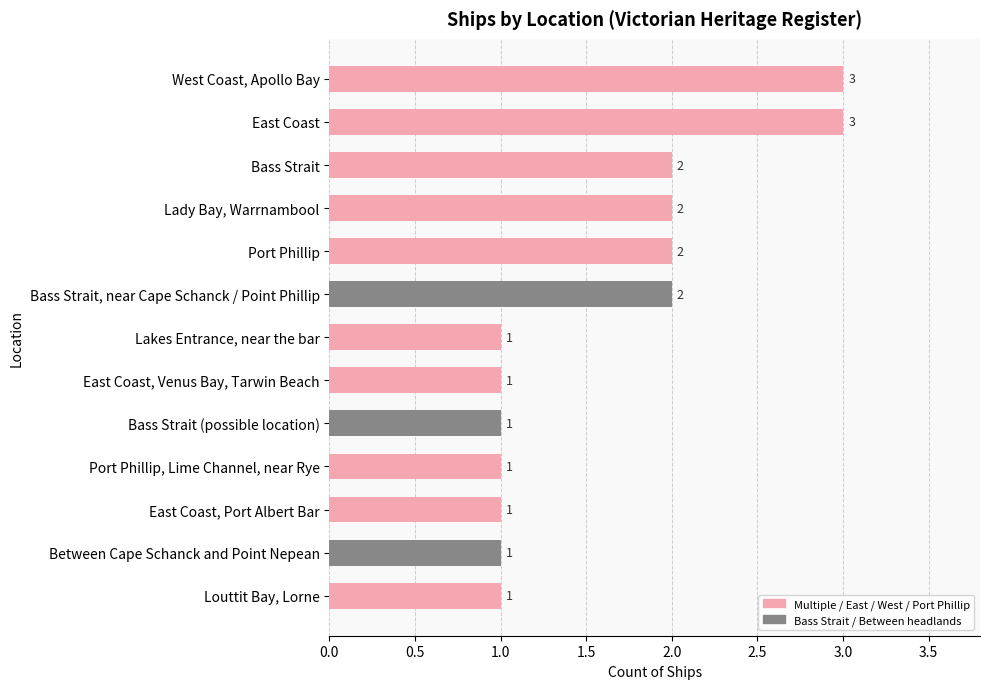

What position from the bottom is Bass Strait (possible location)?

5